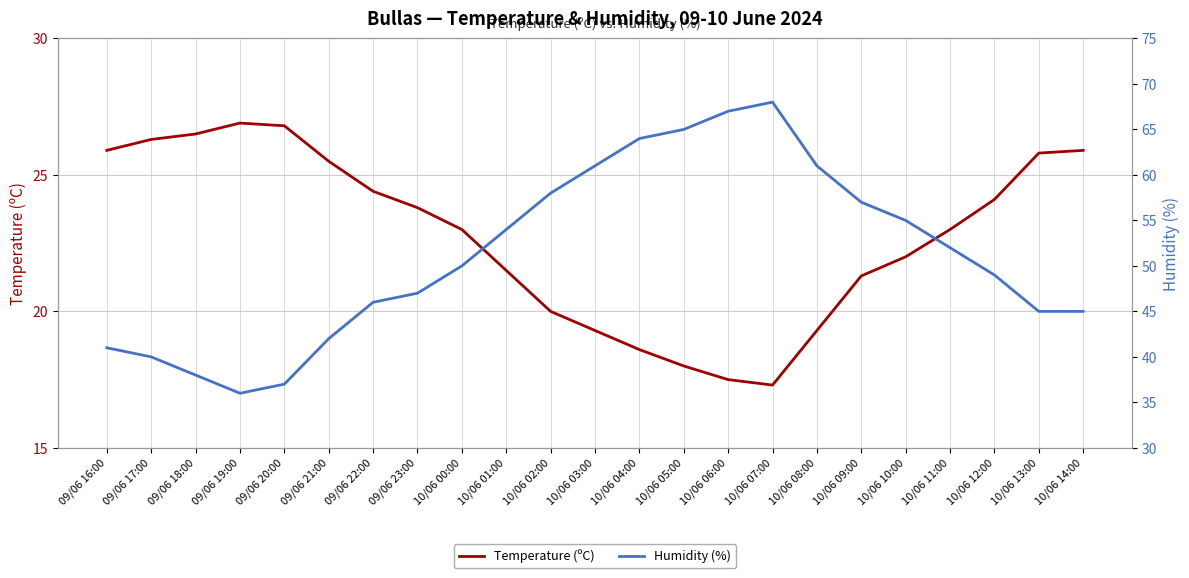

What is the difference between the maximum and minimum values in the Temperature (ºC) series?

9.6